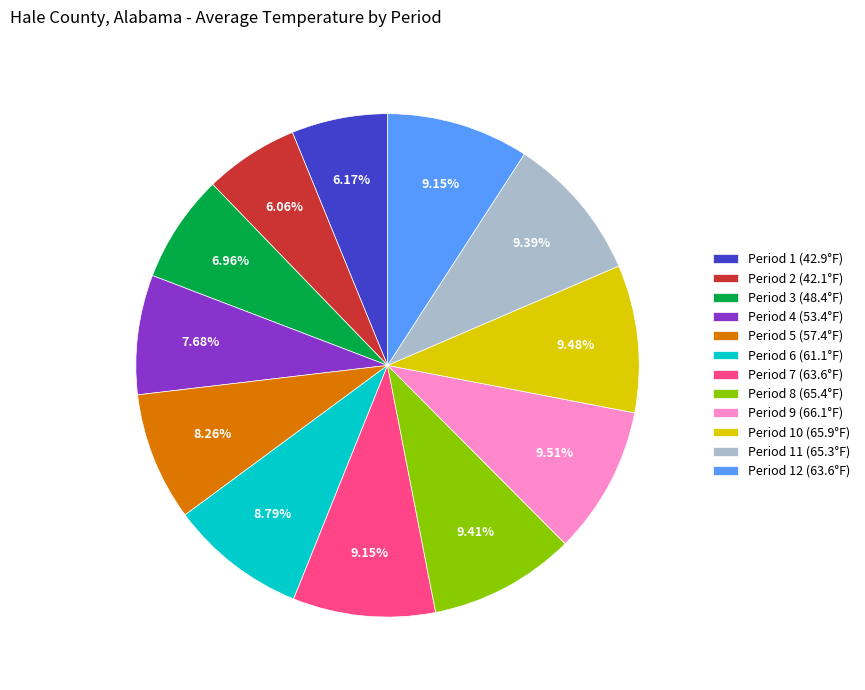

Is there a majority slice in this chart?

No